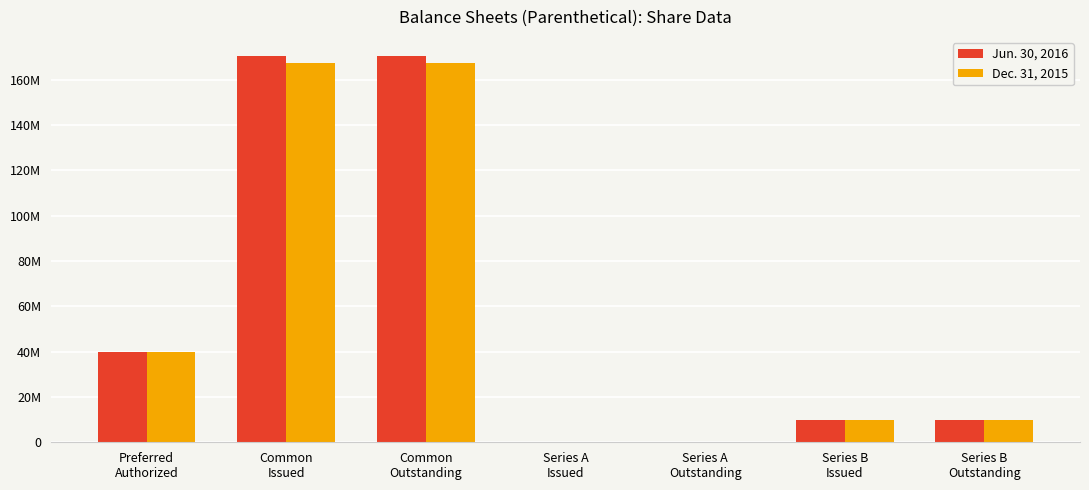

At how many categories does at least one series exceed 2619735?

5